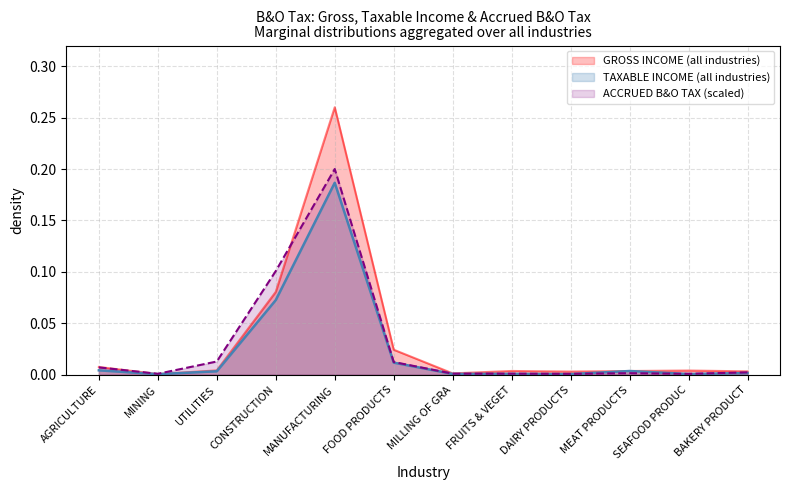

How many intersections are there between TAXABLE INCOME and ACCRUED B&O TAX?

2